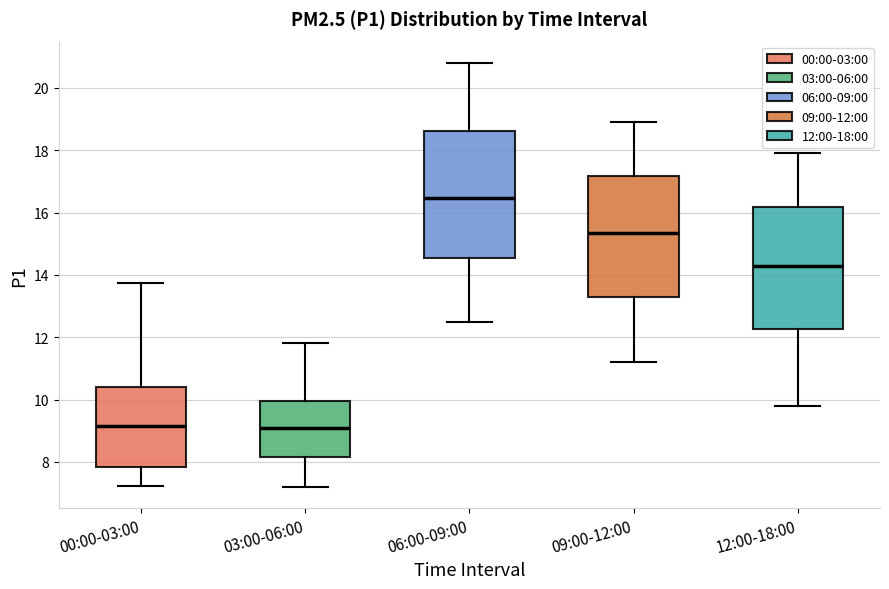

Where does the upper whisker of the box for 06:00-09:00 end on the y-axis? The values are not printed on the chart, so give them approximately, as read against the axis.

20.8